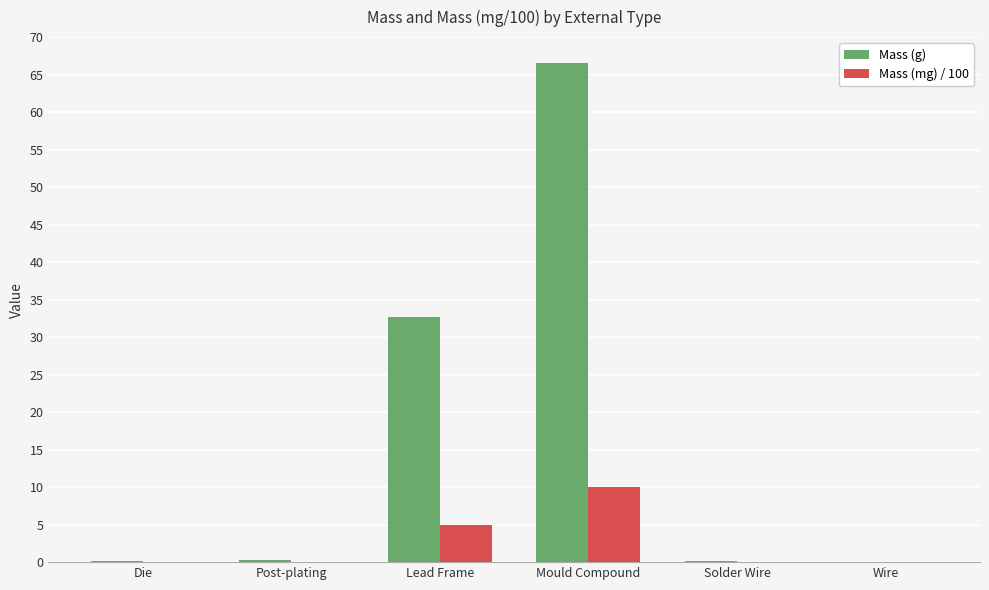

What is the average value of the Mass (mg) / 100 series?

2.5